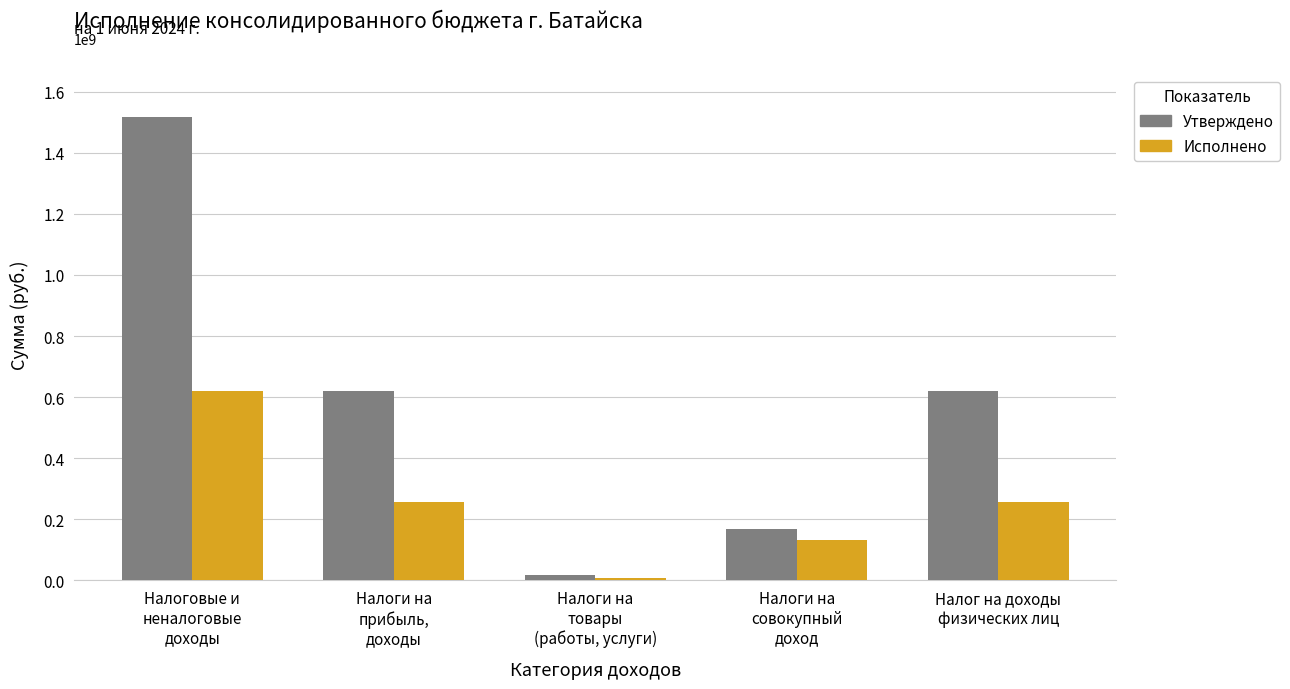

What is the approximate value of Исполнено at Налоги на
прибыль,
доходы?

257734475.3